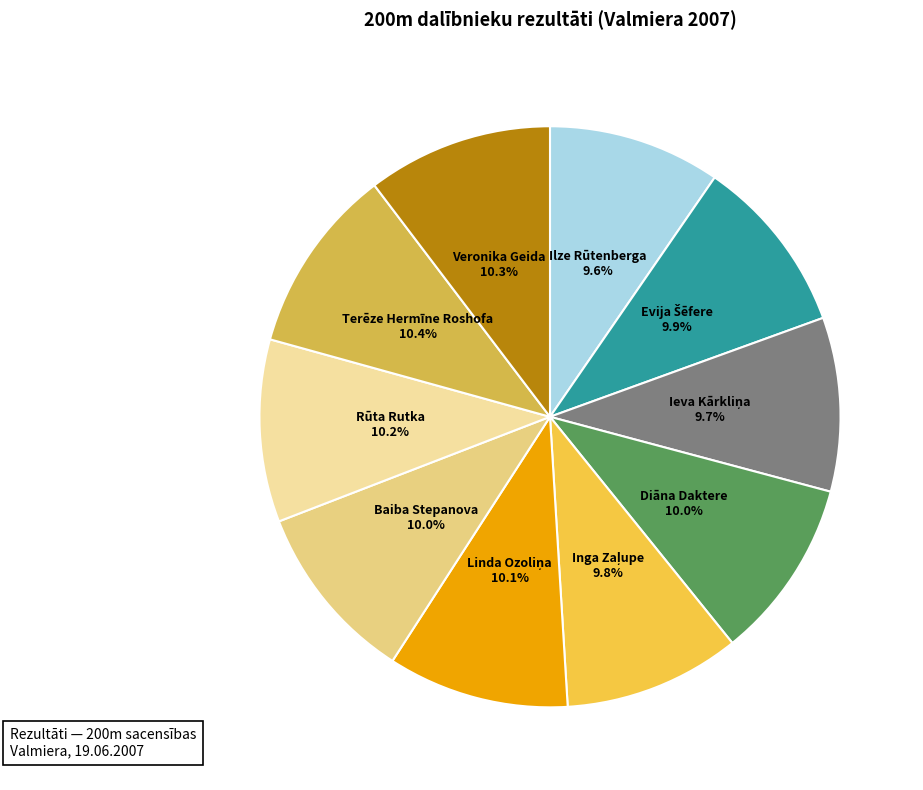

Is there a majority slice in this chart?

No